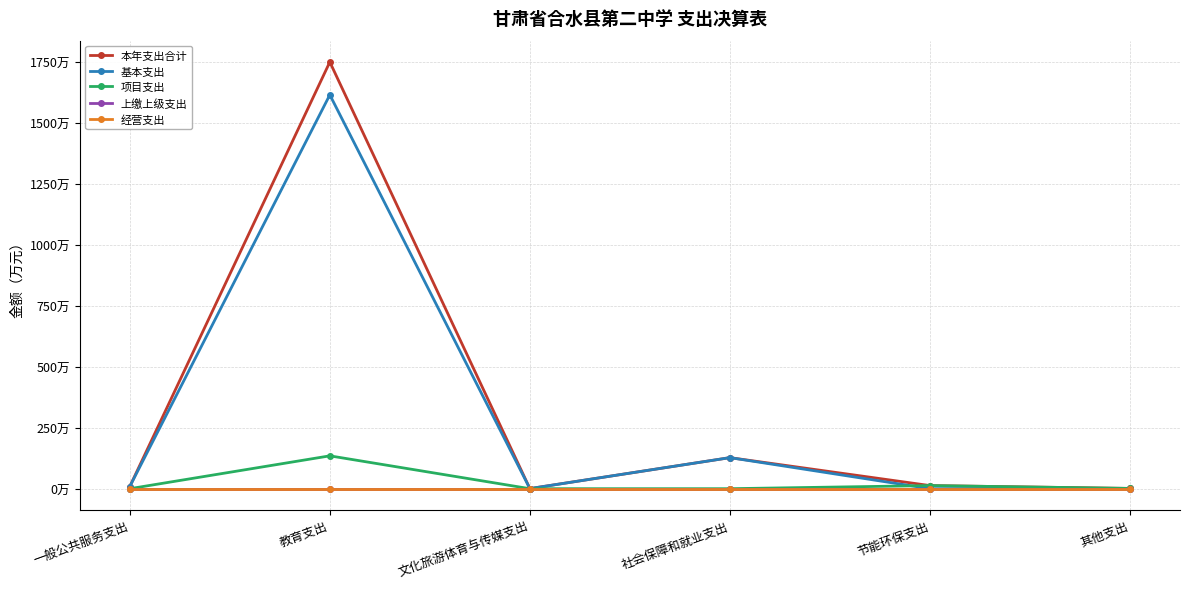

Does the chart have visible grid lines?

Yes